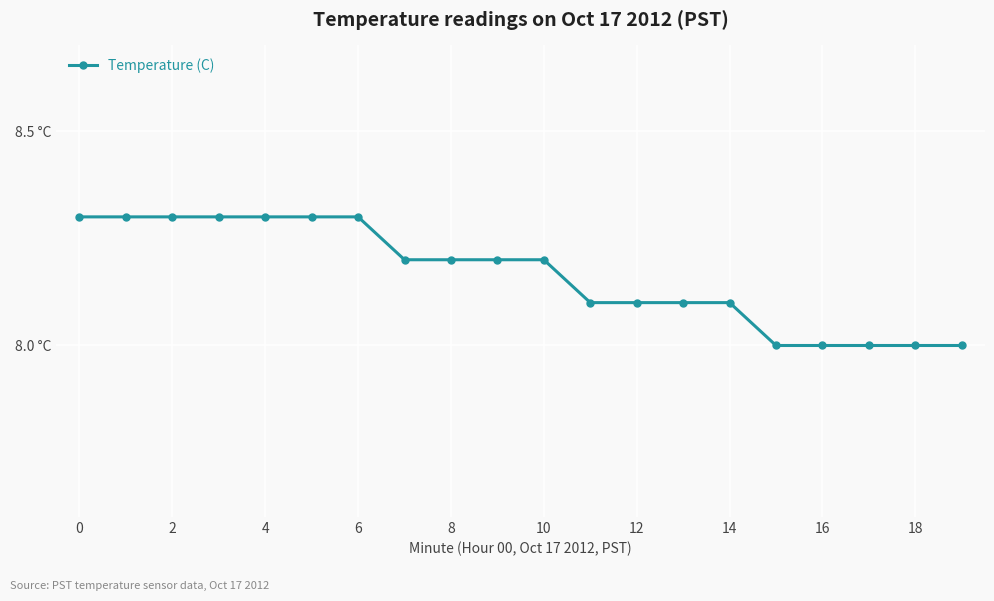

Is this an area chart (filled region under the line)?

No